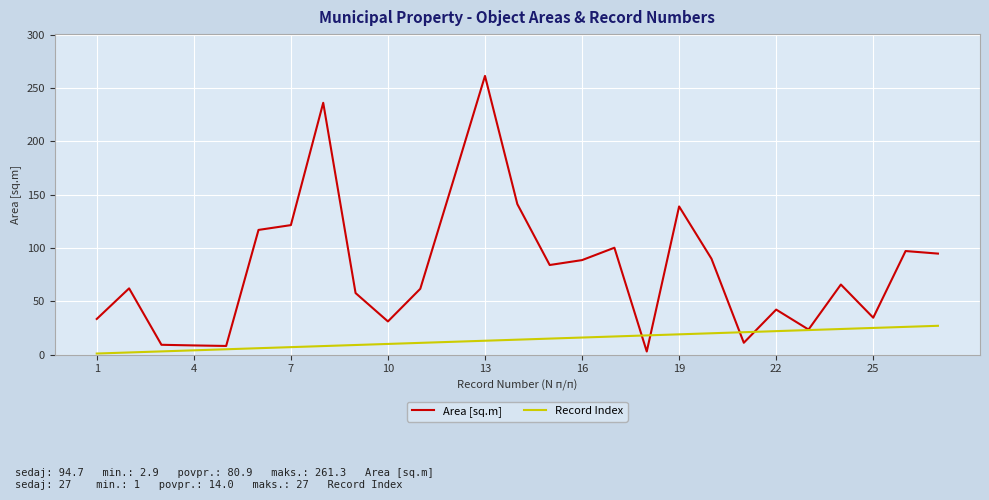

Which series has the largest range (max minus min)?

Area [sq.m]